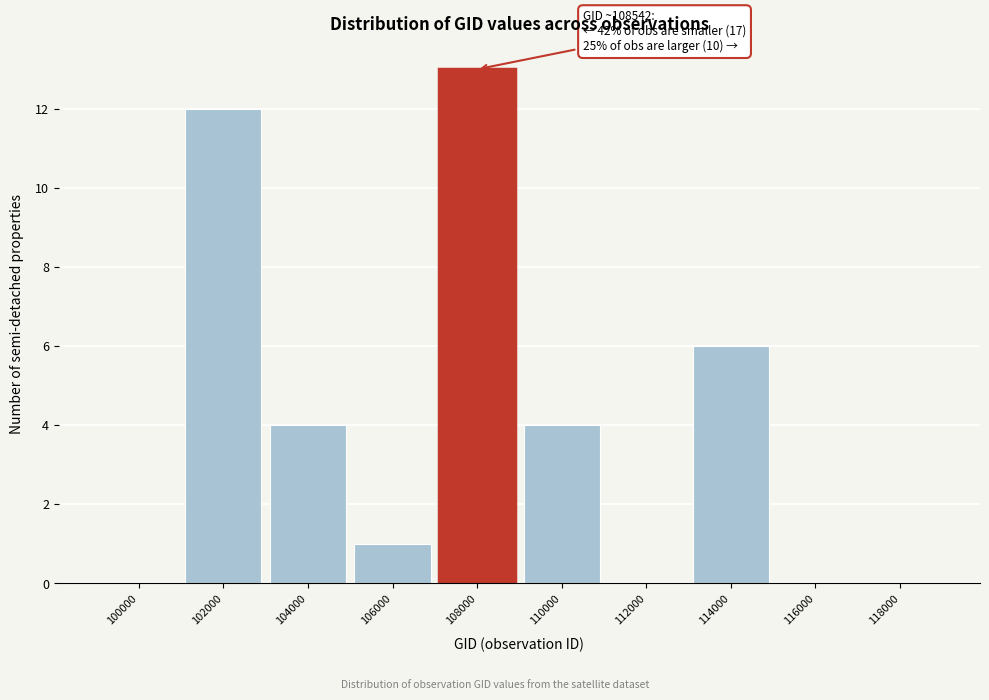

Reading left to right, list all the values displayed in this chart.

100000=0	102000=12	104000=4	106000=1	108000=13	110000=4	112000=0	114000=6	116000=0	118000=0